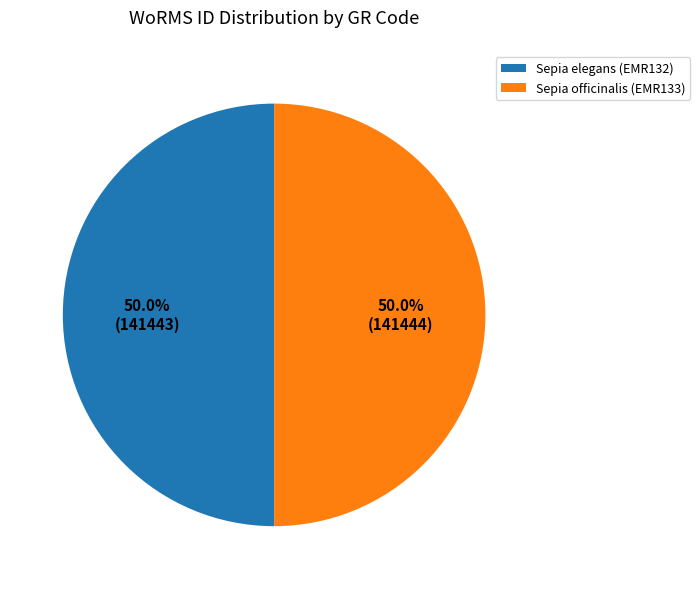

Approximately how many times larger is the value at Sepia officinalis (EMR133) compared to Sepia elegans (EMR132)?

1.0